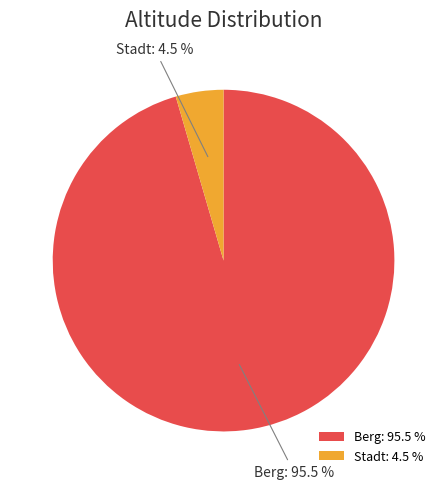

What is the ratio of the value at Berg to the value at Stadt?

21.2